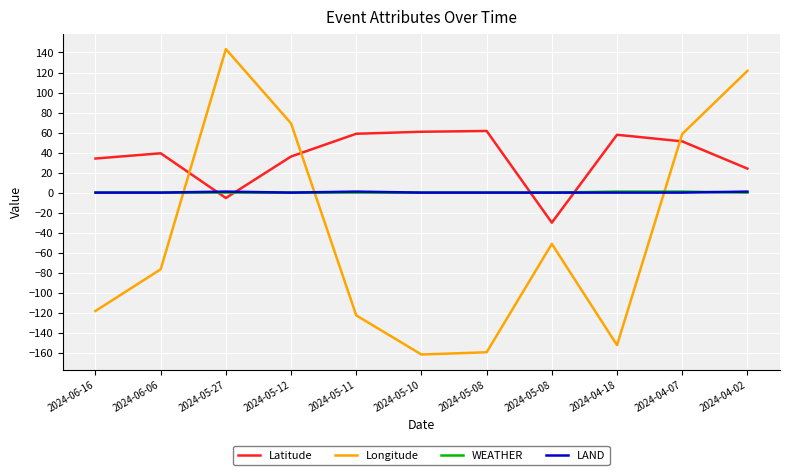

At which category is the sum across all series the highest?

2024-04-02